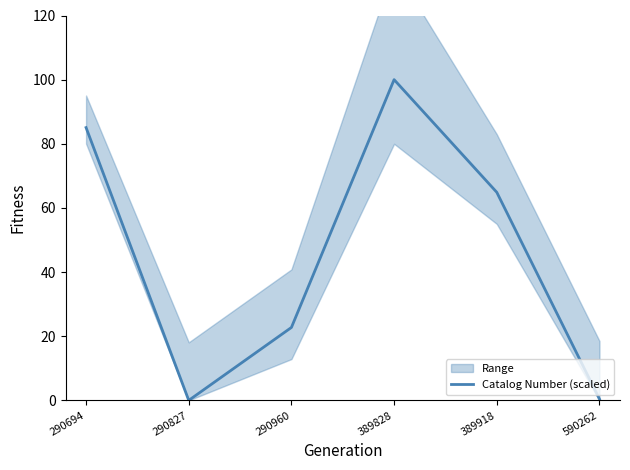

Is this an area chart (filled region under the line)?

No